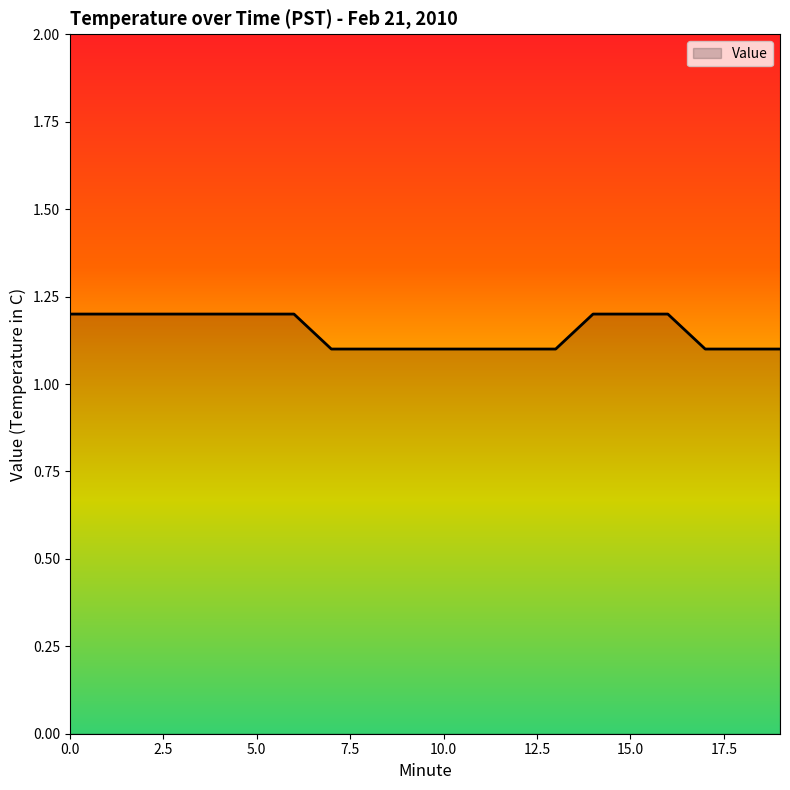

What is the maximum value shown in the chart?

1.2